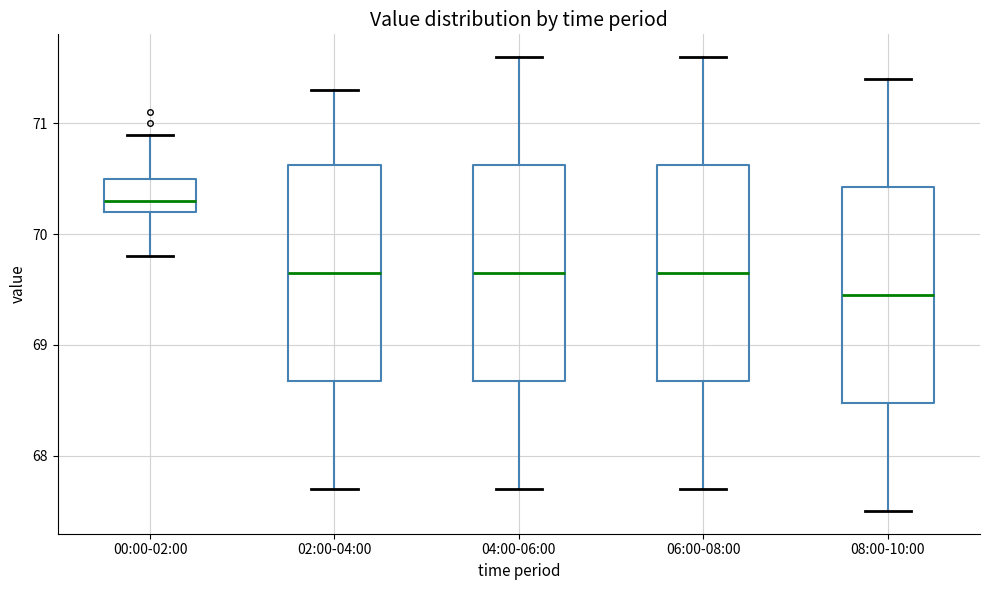

Where is the lower edge of the box for 08:00-10:00 on the y-axis? The values are not printed on the chart, so give them approximately, as read against the axis.

68.5